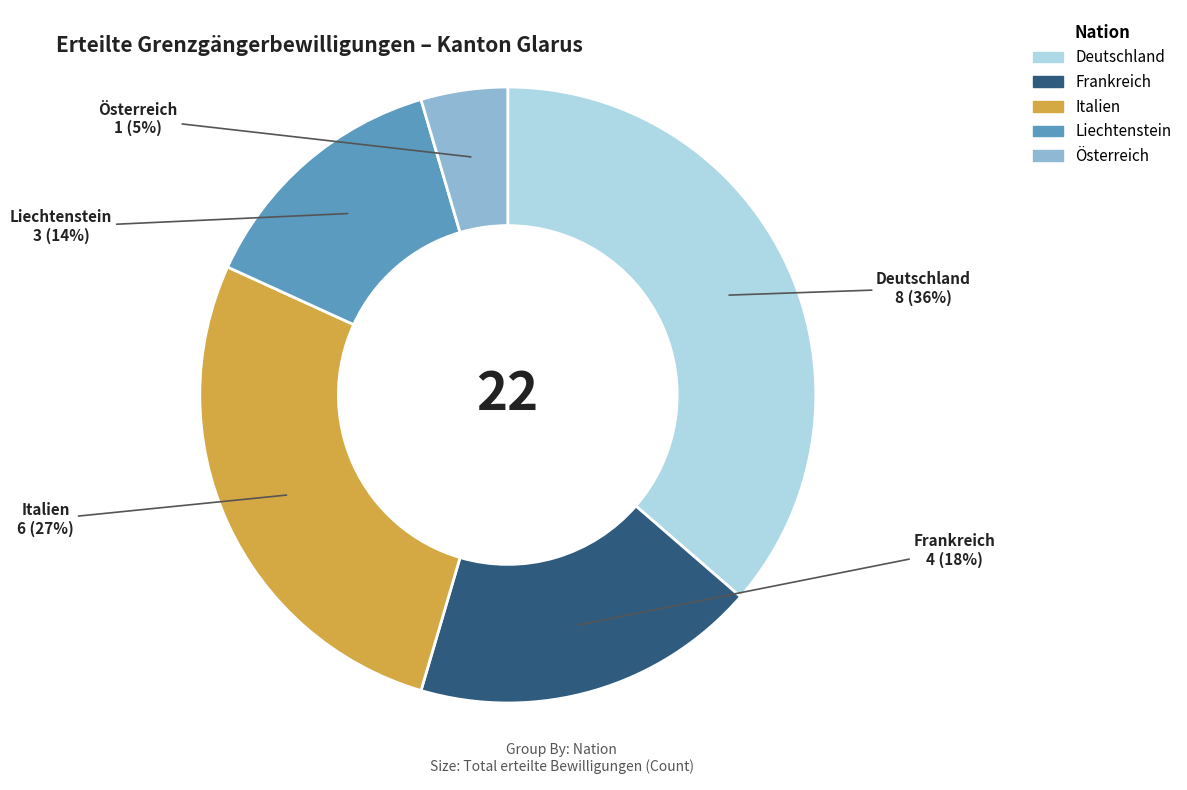

Between Italien and Österreich, which is larger?

Italien